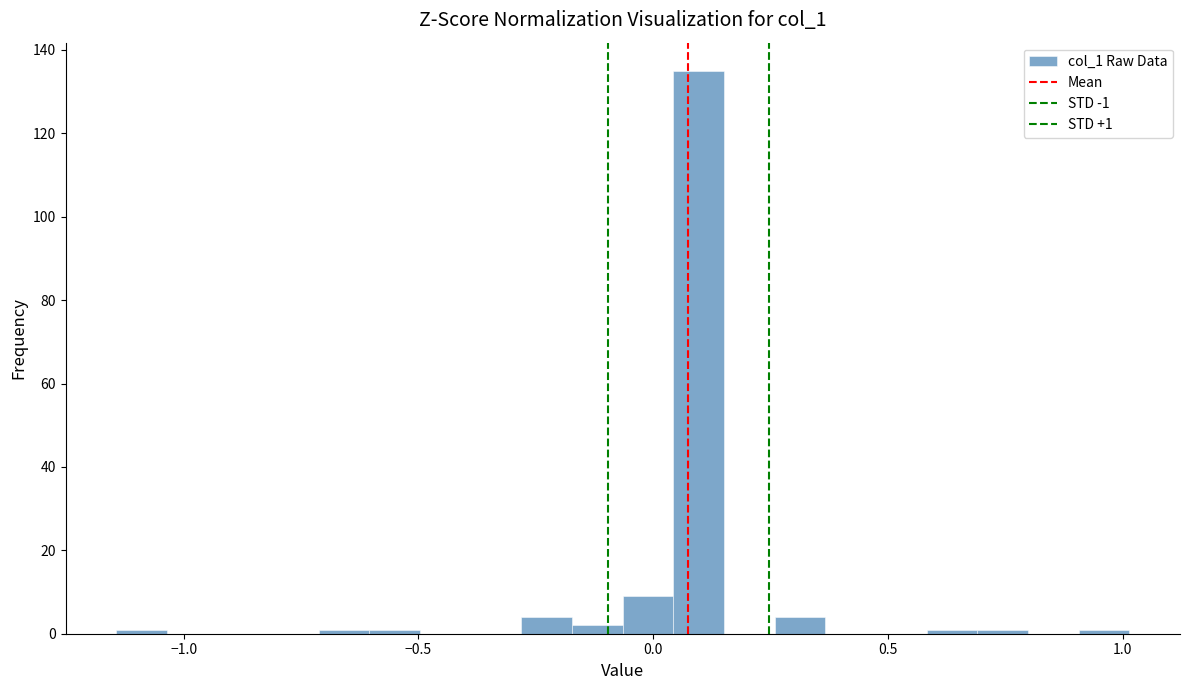

Around what value on the x-axis is the tallest bar? Give the approximate position of its centre, as read against the axis.

0.10